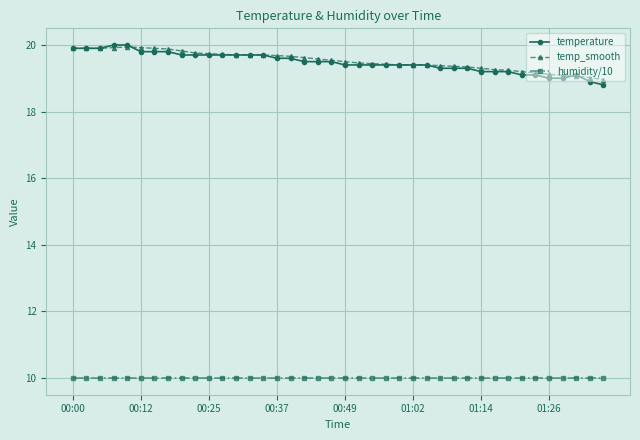

What is the smallest value displayed?

10.0